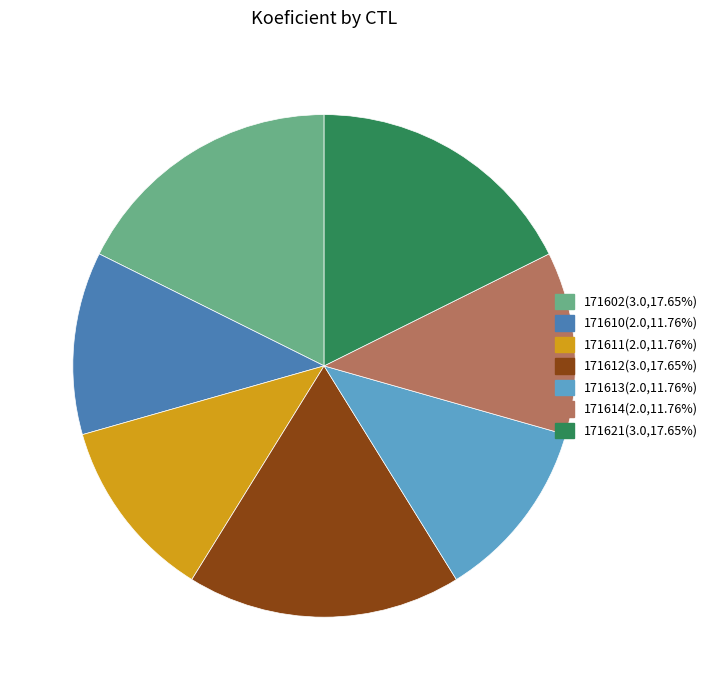

Combined, do 171610 and 171611 account for over 50%?

No